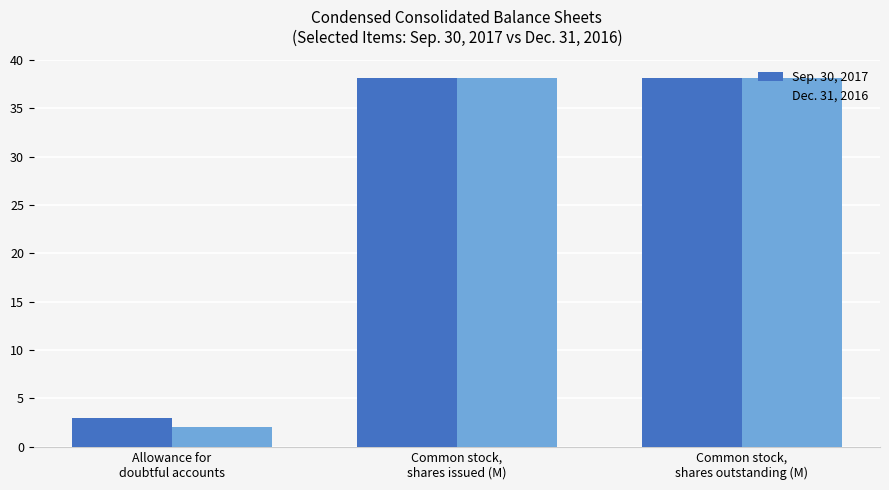

Does the chart contain any negative values?

No